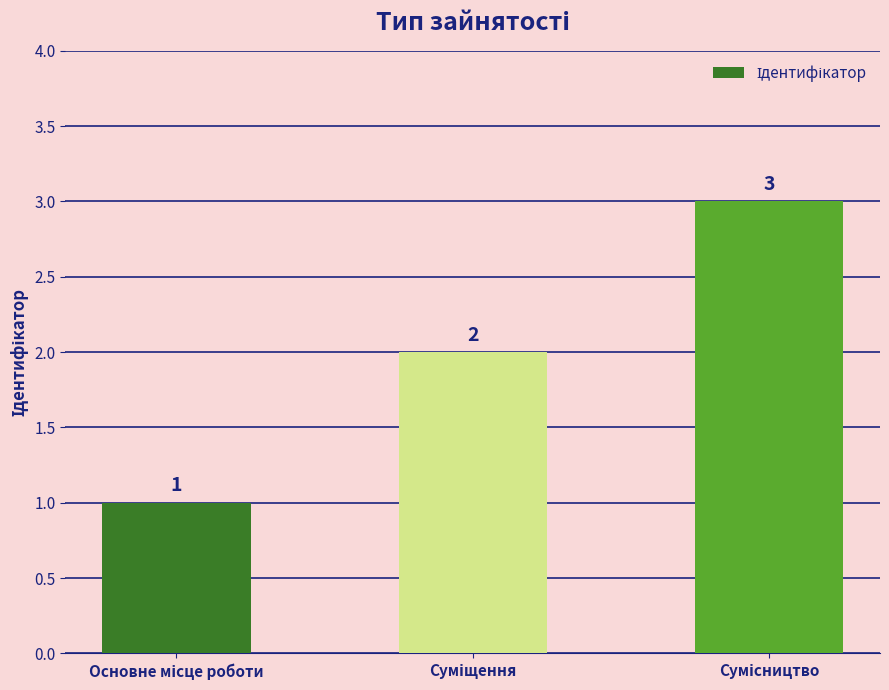

Count the values in the range 1 to 3.

3